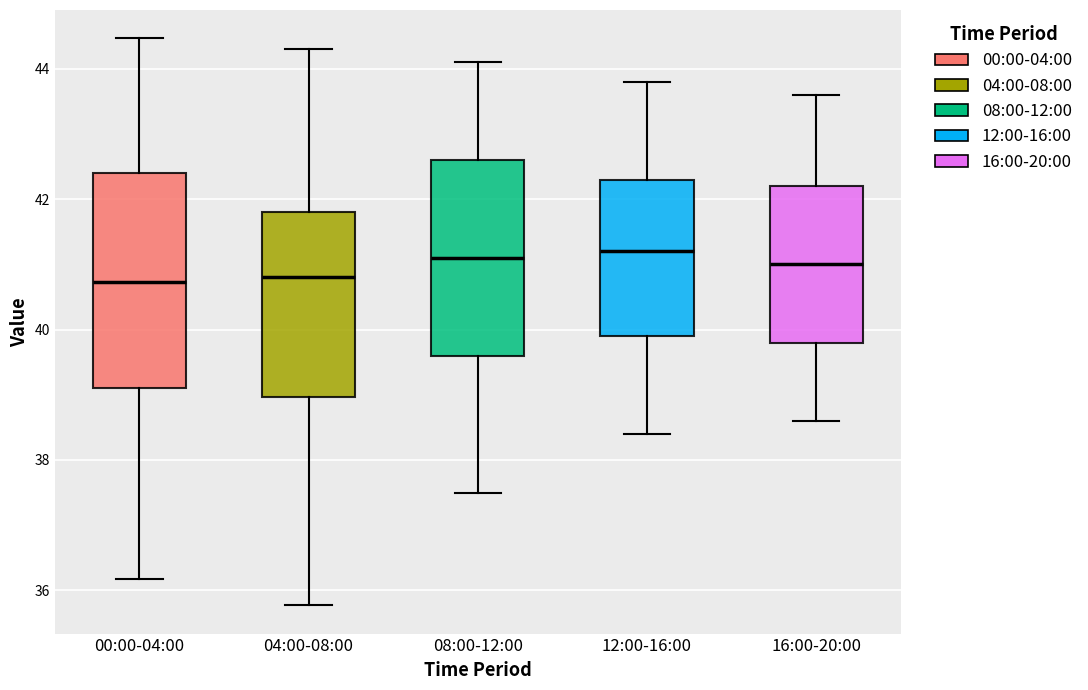

Reading left to right, read every box against the y-axis: the position of its median line, the range the box covers, and the ends of its whiskers. The values are not printed on the chart, so give them approximately, as read against the axis.

00:00-04:00: median 40.8, box 39.2 to 42.4, whiskers 36.2 to 44.4
04:00-08:00: median 40.8, box 39.0 to 41.8, whiskers 35.8 to 44.4
08:00-12:00: median 41.2, box 39.6 to 42.6, whiskers 37.6 to 44.2
12:00-16:00: median 41.2, box 40.0 to 42.4, whiskers 38.4 to 43.8
16:00-20:00: median 41.0, box 39.8 to 42.2, whiskers 38.6 to 43.6